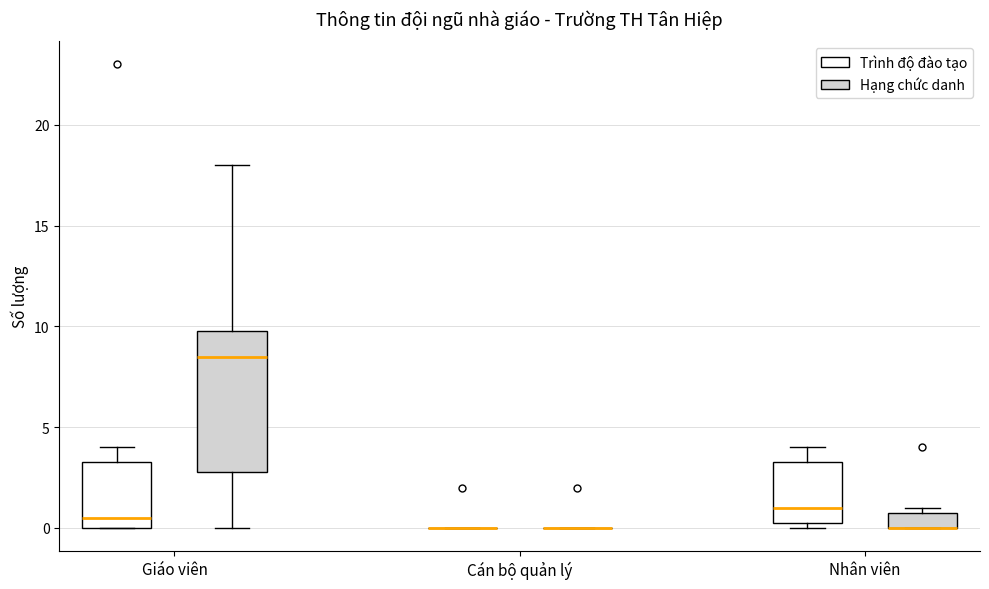

Reading left to right, read every box against the y-axis: the position of its median line, the range the box covers, and the ends of its whiskers. The values are not printed on the chart, so give them approximately, as read against the axis.

Giáo viên (Trình độ đào tạo): median 0.5, box 0.0 to 3.5, whiskers 0.0 to 4.0
Giáo viên (Hạng chức danh): median 8.5, box 3.0 to 10.0, whiskers 0.0 to 18.0
Cán bộ quản lý (Trình độ đào tạo): box collapsed to a line at 0.0, whiskers 0.0 to 0.0
Cán bộ quản lý (Hạng chức danh): box collapsed to a line at 0.0, whiskers 0.0 to 0.0
Nhân viên (Trình độ đào tạo): median 1.0, box 0.5 to 3.5, whiskers 0.0 to 4.0
Nhân viên (Hạng chức danh): median 0.0 (drawn on the box's lower edge), box 0.0 to 1.0, whiskers 0.0 to 1.0 (just above the box's upper edge)